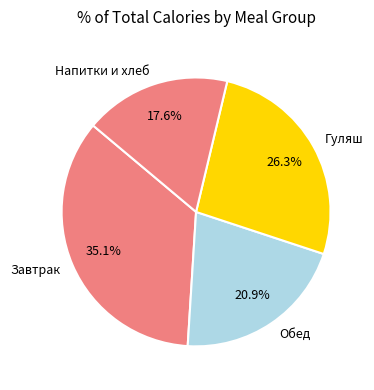

Between Обед and Напитки и хлеб, which is larger?

Обед